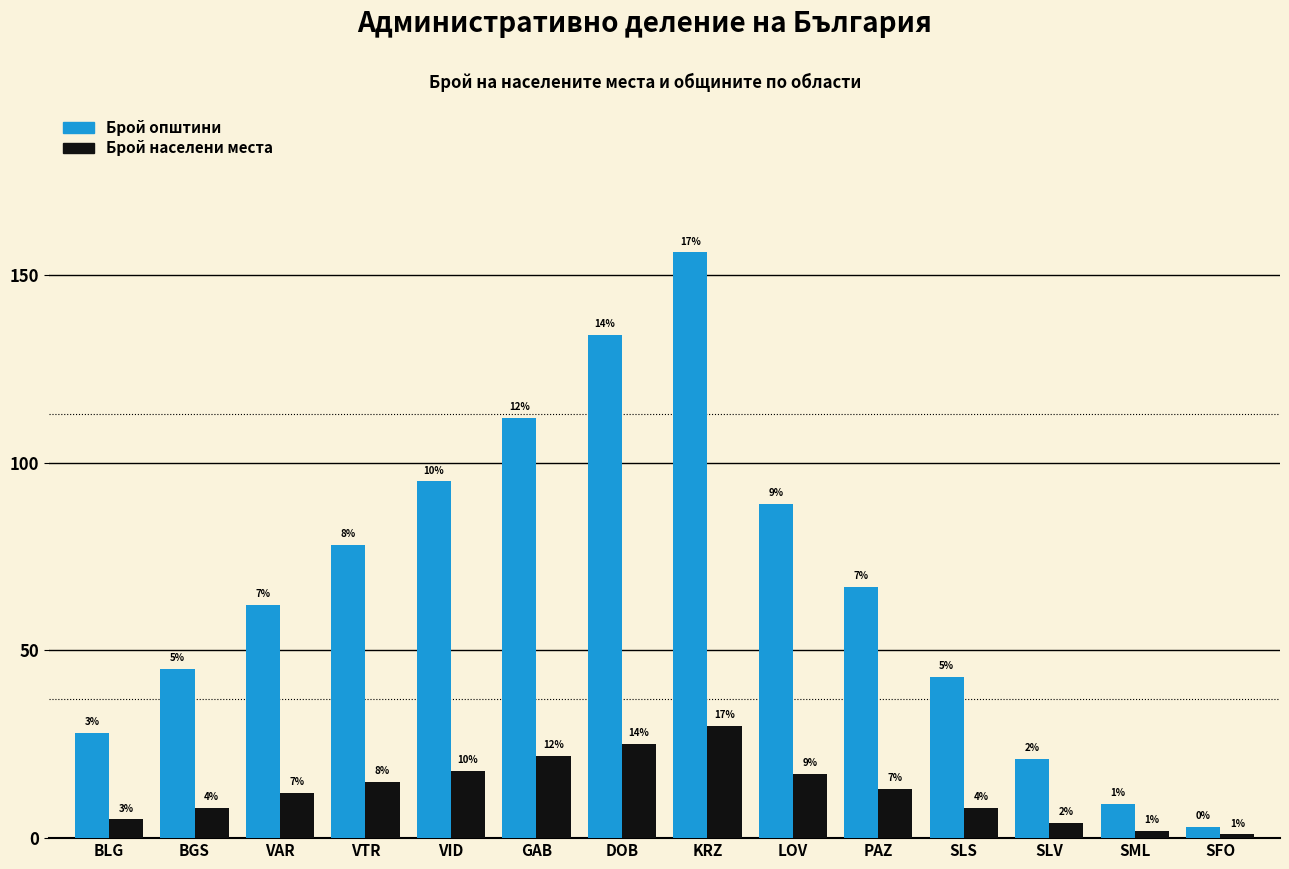

At which category is the sum across all series the highest?

KRZ